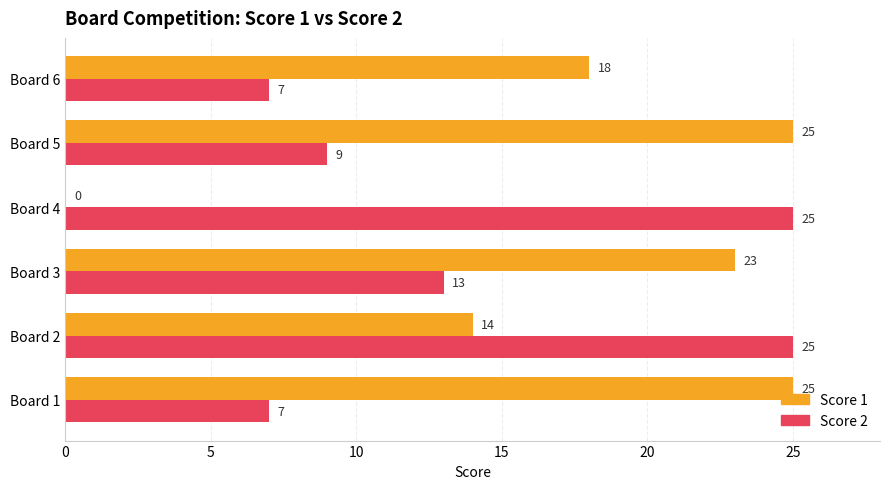

Which series has the largest range (max minus min)?

Score 1